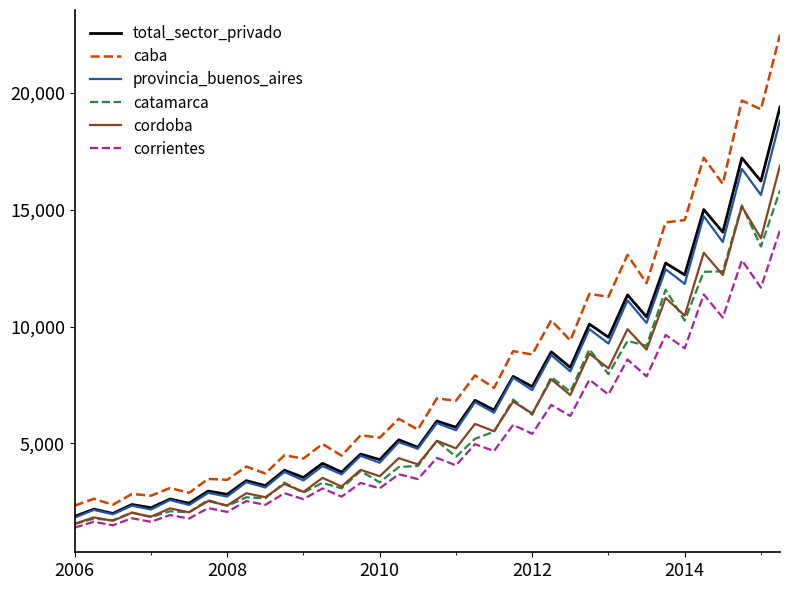

Which series has the widest spread of values?

caba